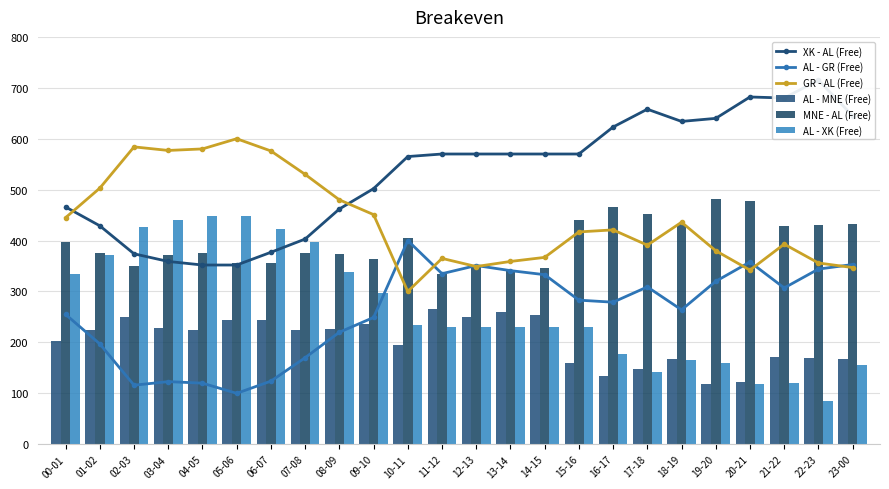

At which label does AL - XK (Free) first exceed 230?

00-01